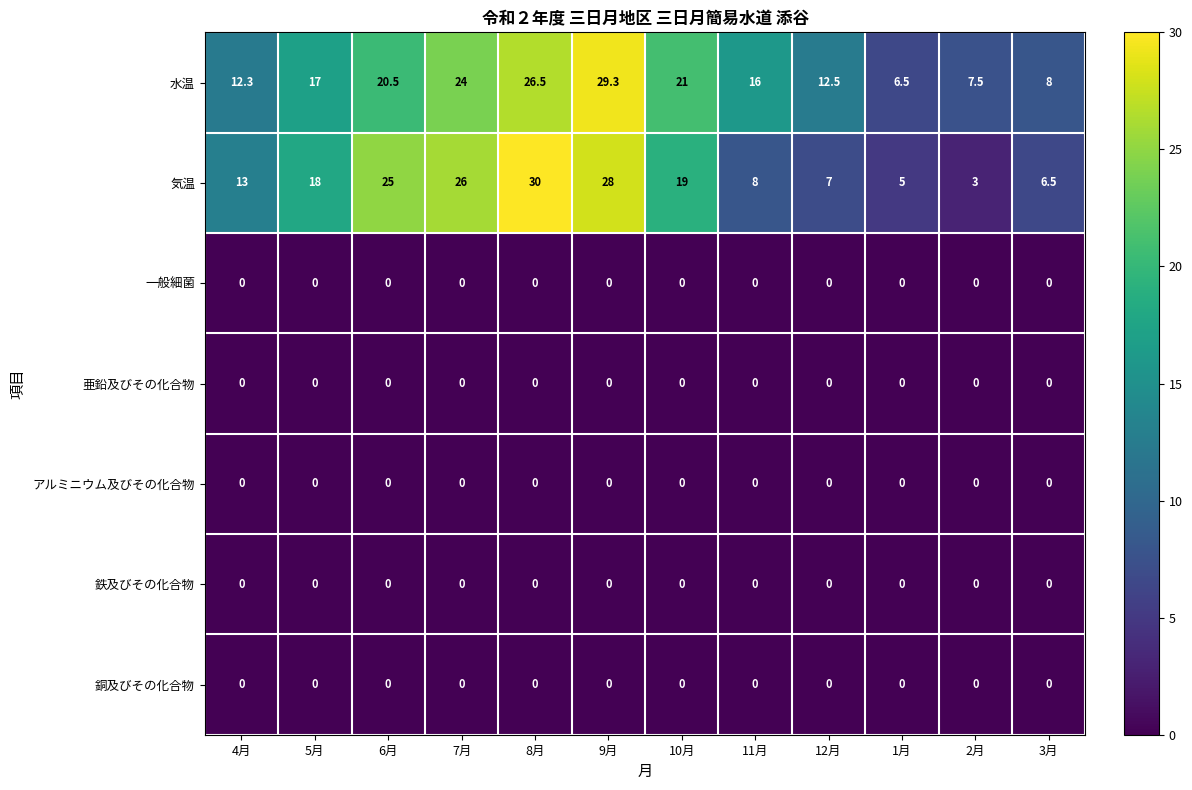

Rank the categories by 気温 value from lowest to highest.

2月, 1月, 3月, 12月, 11月, 4月, 5月, 10月, 6月, 7月, 9月, 8月